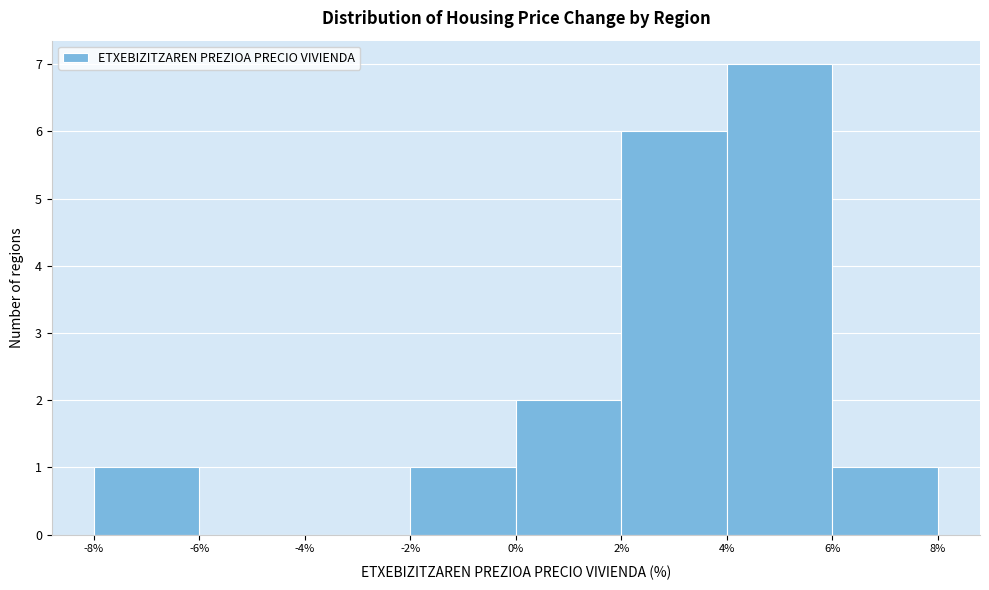

Reading left to right, list every bar in this chart as the range it spans on the x-axis followed by its height. The values are not printed on the chart, so give them approximately, as read against the axis.

-8% to -6%: 1
-6% to -4%: 0
-4% to -2%: 0
-2% to 0%: 1
0% to 2%: 2
2% to 4%: 6
4% to 6%: 7
6% to 8%: 1